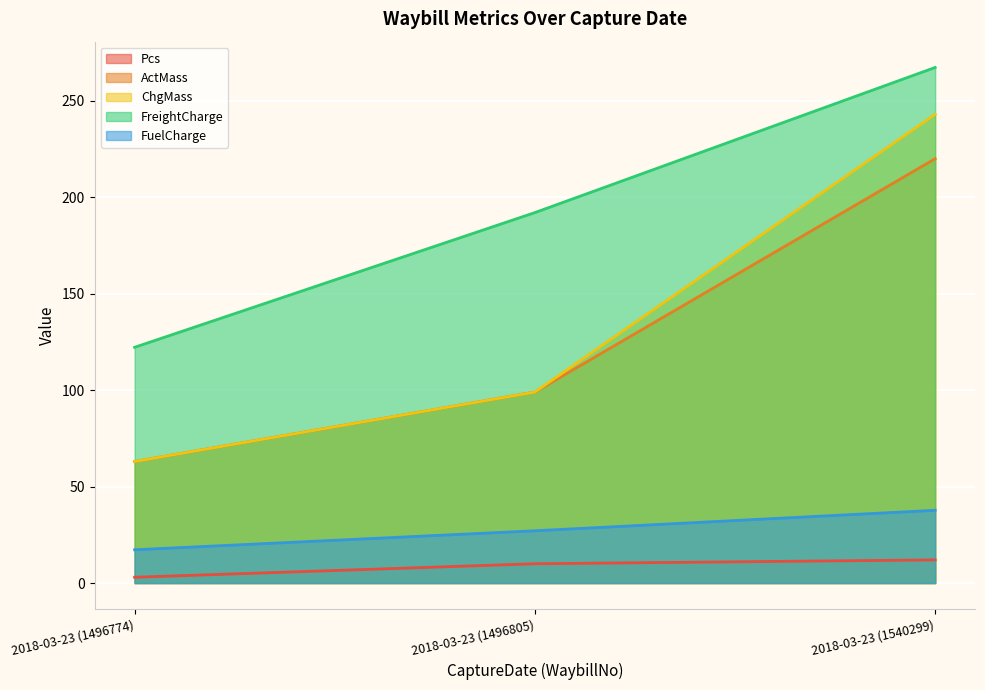

At how many categories does at least one series exceed 43?

3